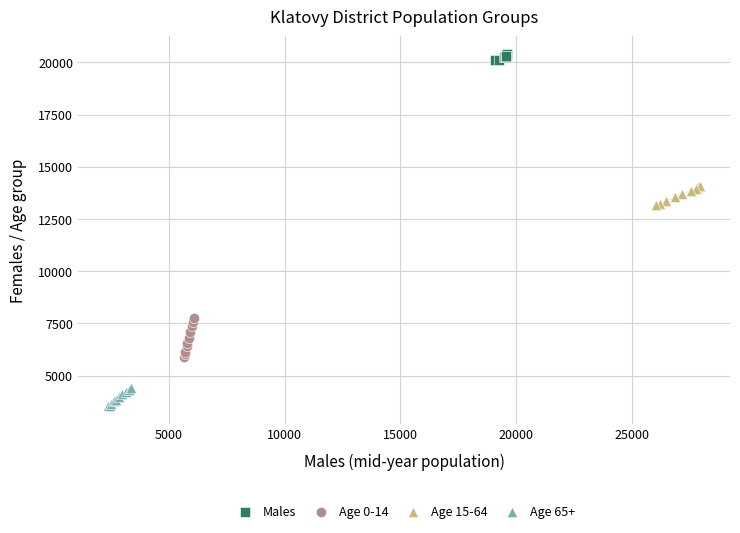

Which series reaches the maximum Y coordinate?

Males